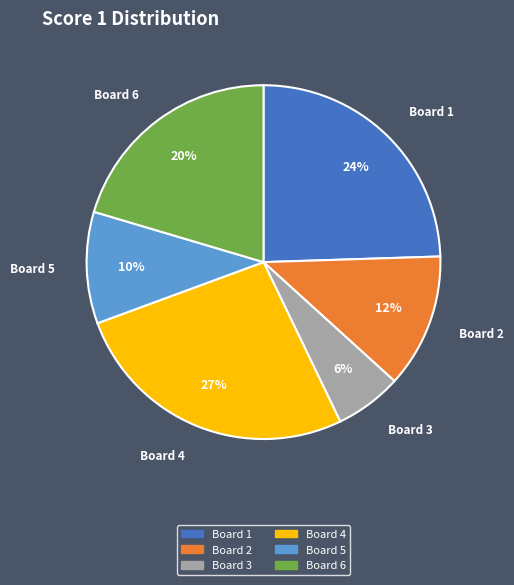

Combined, do Board 3 and Board 5 account for over 50%?

No